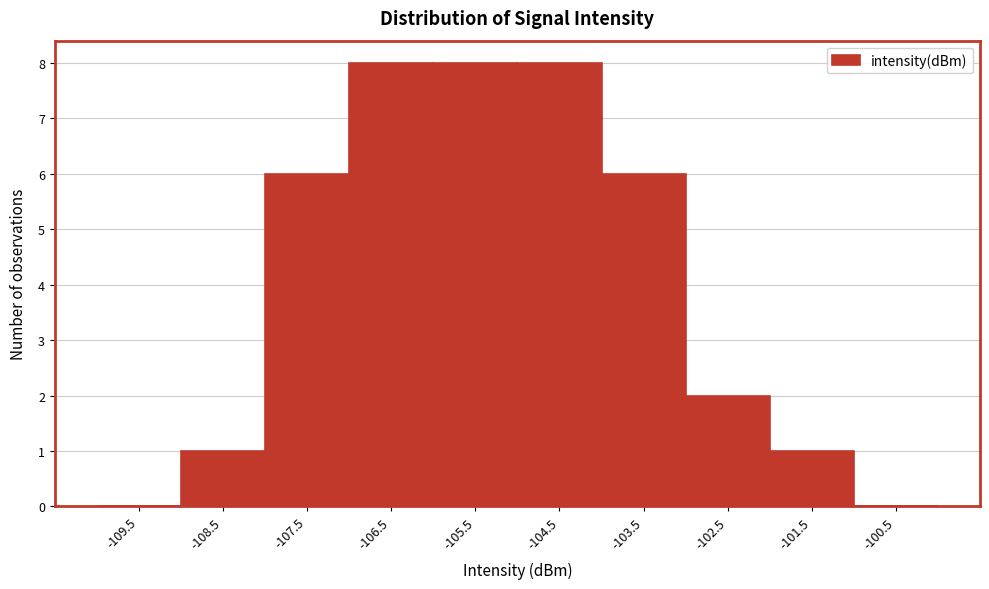

Reading left to right, list every bar in this chart as the range it spans on the x-axis followed by its height. The values are not printed on the chart, so give them approximately, as read against the axis.

-110 to -109: 0
-109 to -108: 1
-108 to -107: 6
-107 to -106: 8
-106 to -105: 8
-105 to -104: 8
-104 to -103: 6
-103 to -102: 2
-102 to -101: 1
-101 to -100: 0